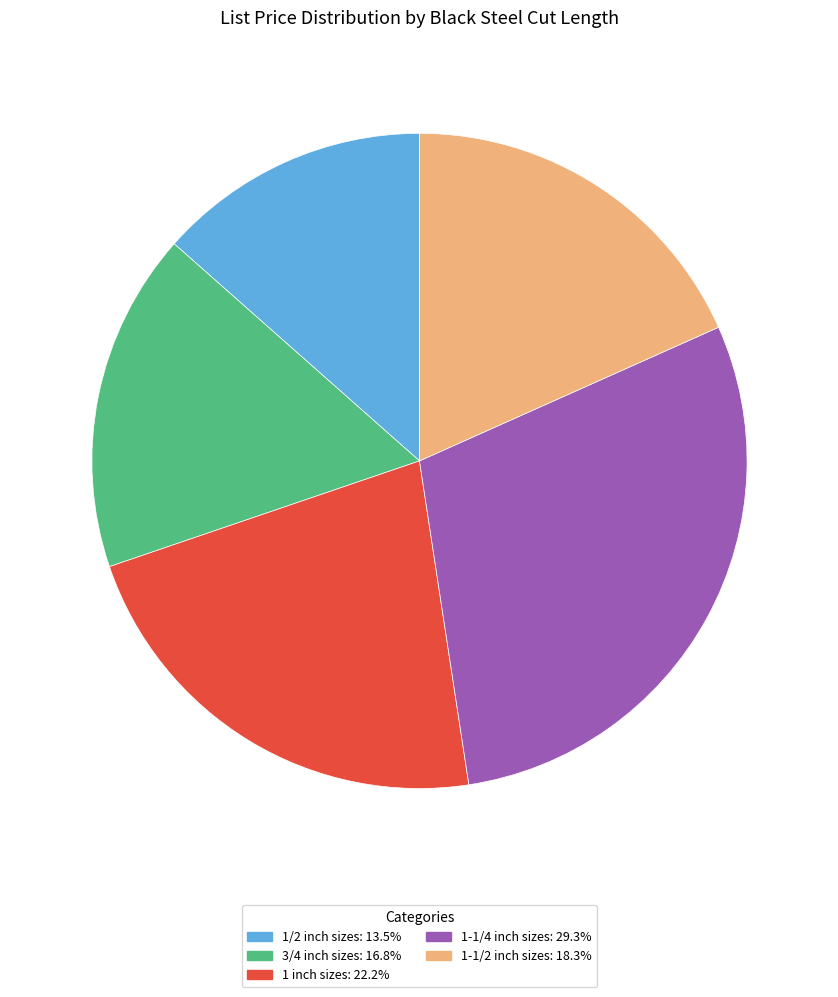

Does any single category account for the majority?

No